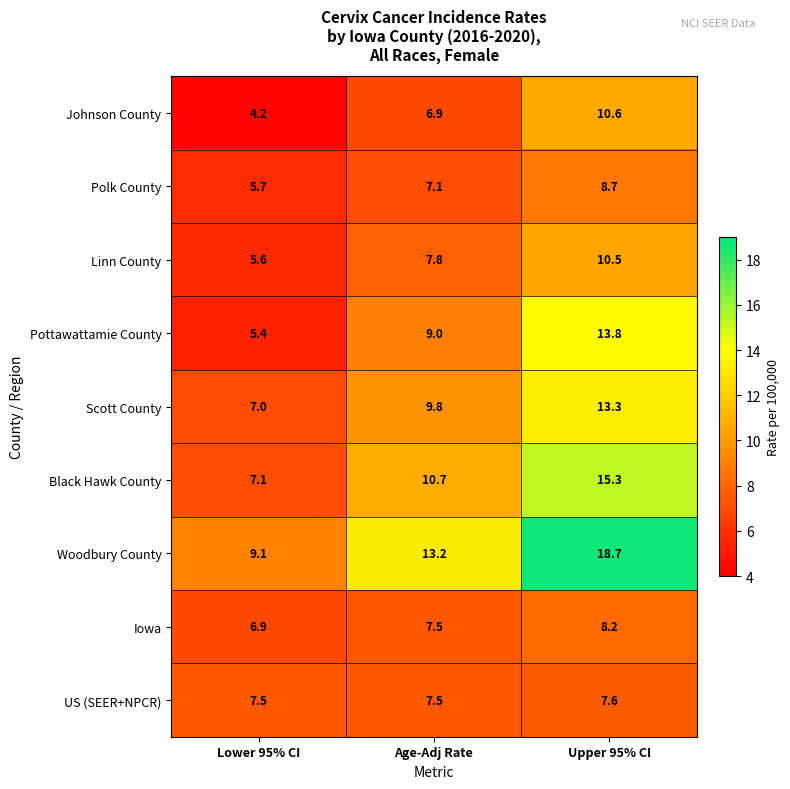

What is the sum of all Pottawattamie County values?

28.2